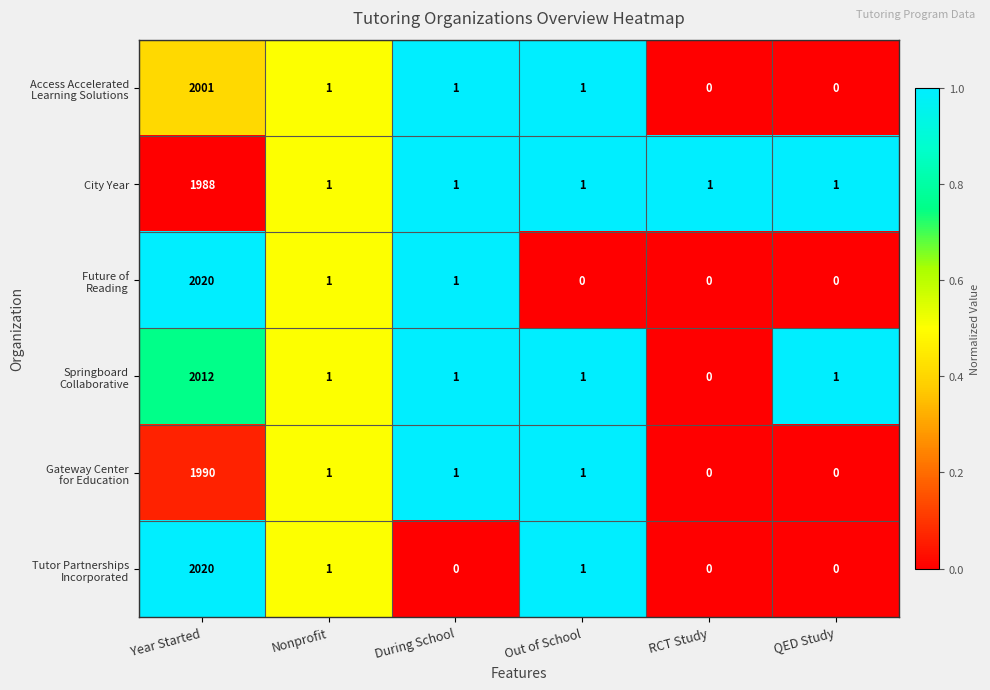

What is the maximum value shown in the chart?

2020